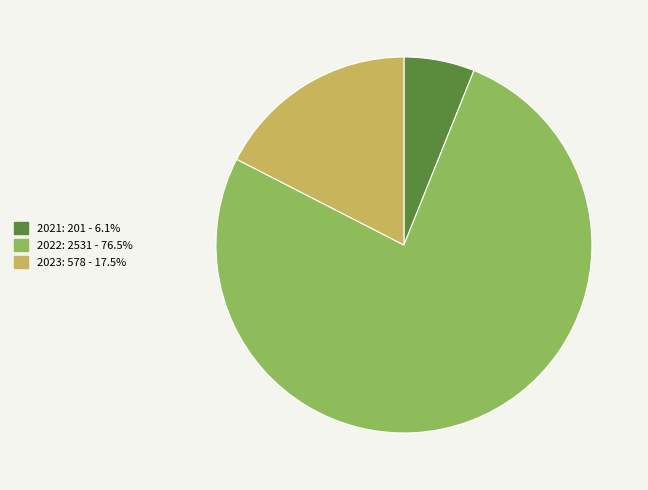

Which slice is the largest?

2022